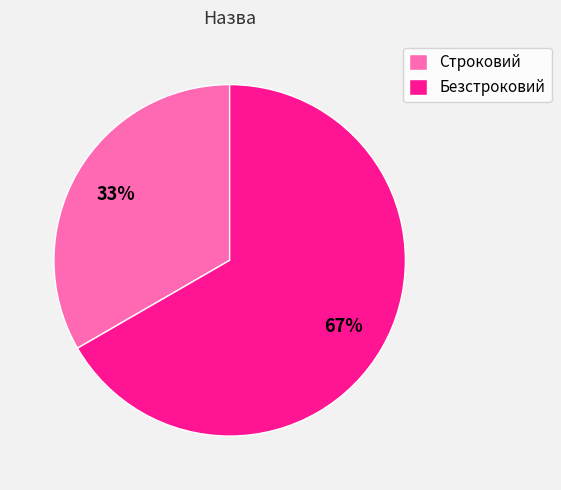

How many segments does this pie chart have?

2